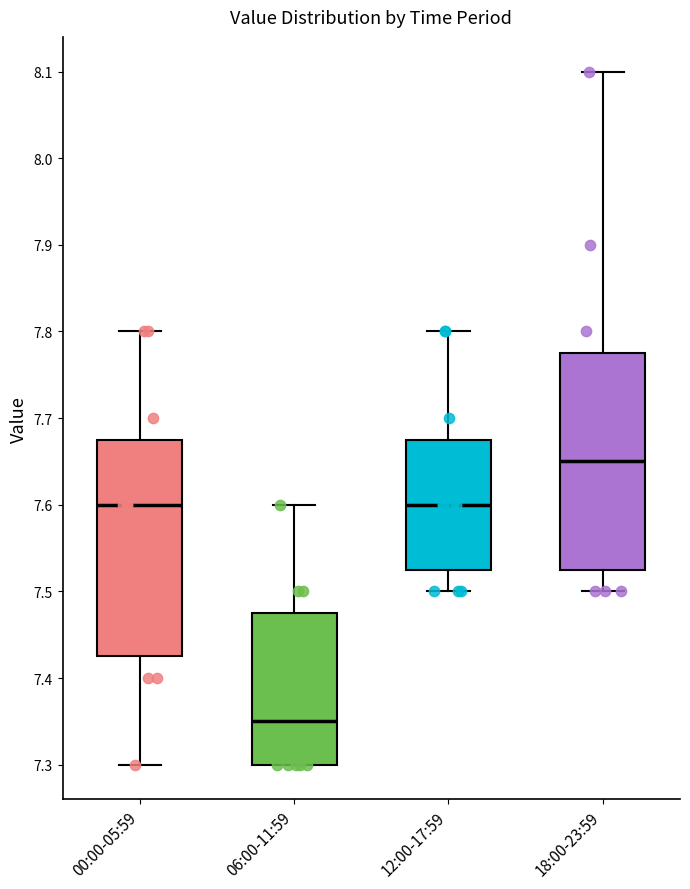

Reading left to right, transcribe this box plot: for each box, give where its median line is, the range the box spans, and where its two whiskers end, as read against the y-axis. The values are not printed on the chart, so give them approximately, as read against the axis.

00:00-05:59: median 7.60, box 7.43 to 7.68, whiskers 7.30 to 7.80
06:00-11:59: median 7.35, box 7.30 to 7.48, whiskers 7.30 to 7.60
12:00-17:59: median 7.60, box 7.53 to 7.68, whiskers 7.50 to 7.80
18:00-23:59: median 7.65, box 7.53 to 7.78, whiskers 7.50 to 8.10